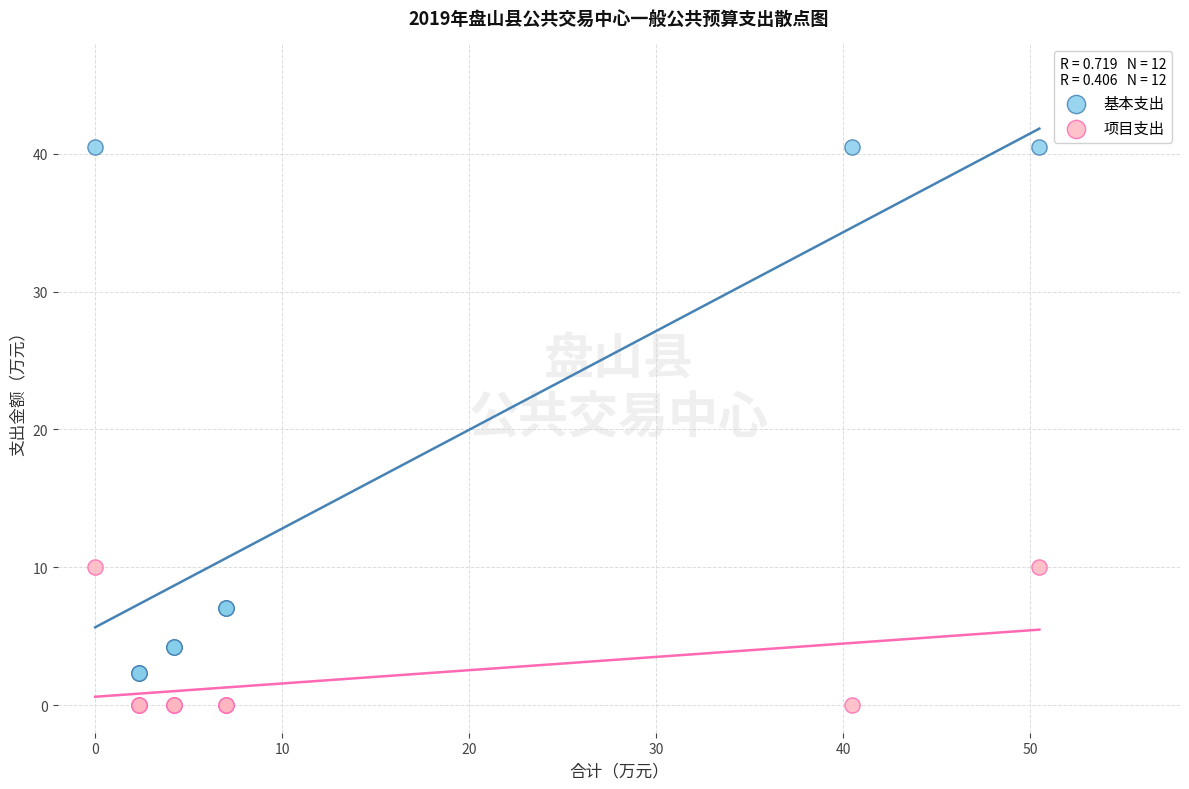

Which series reaches the minimum Y coordinate?

项目支出